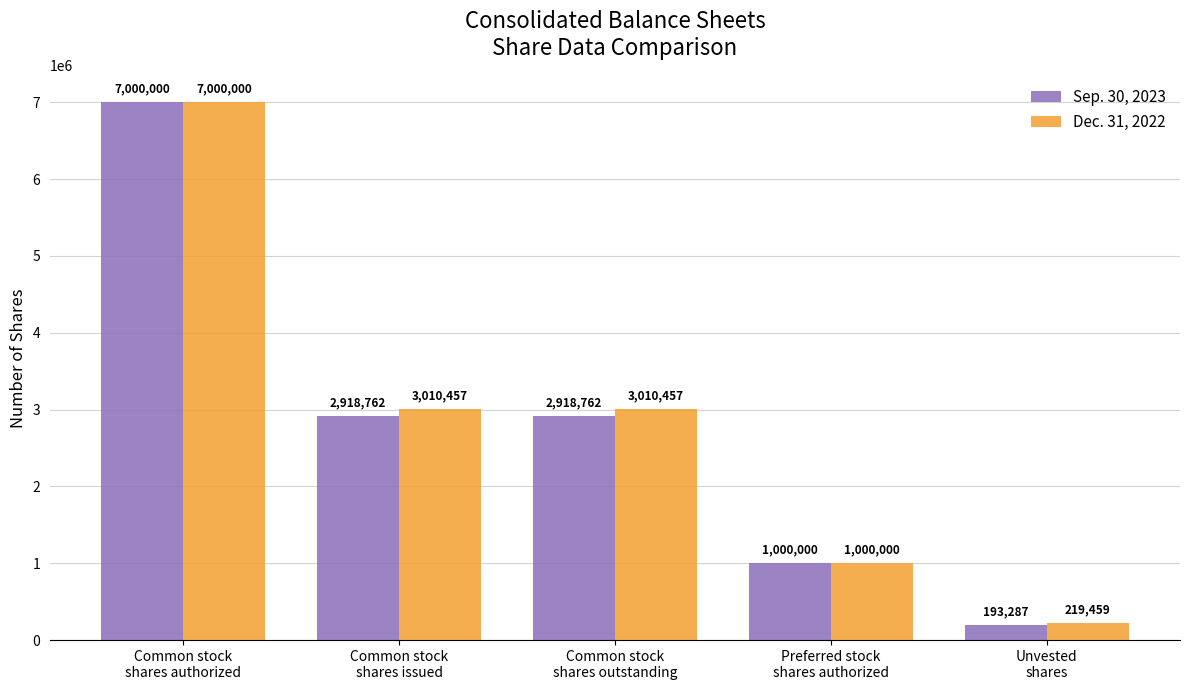

Read the Dec. 31, 2022 value at Common stock
shares authorized.

7000000